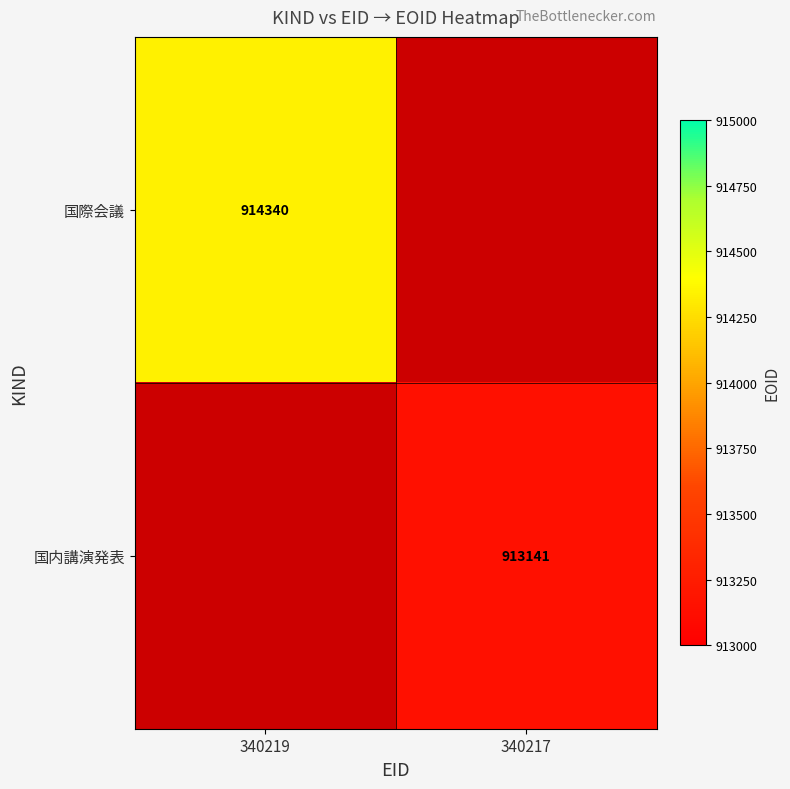

What is the greatest value displayed?

914340.0